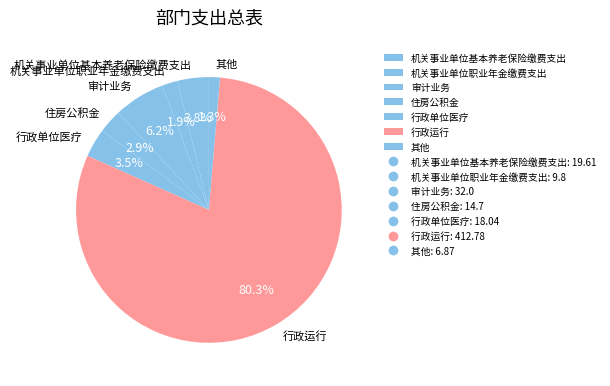

Is there any slice that represents more than half of the pie?

Yes